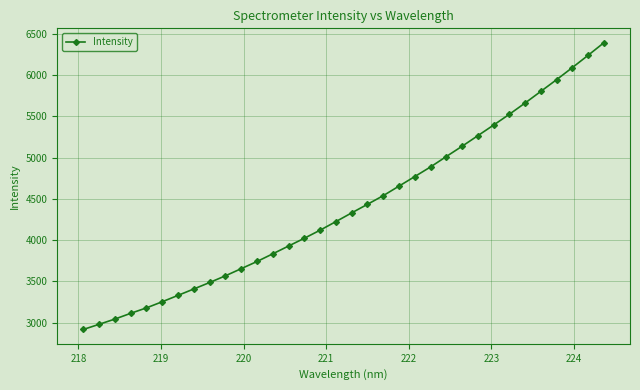

What is the difference between the maximum and minimum values?

3473.0